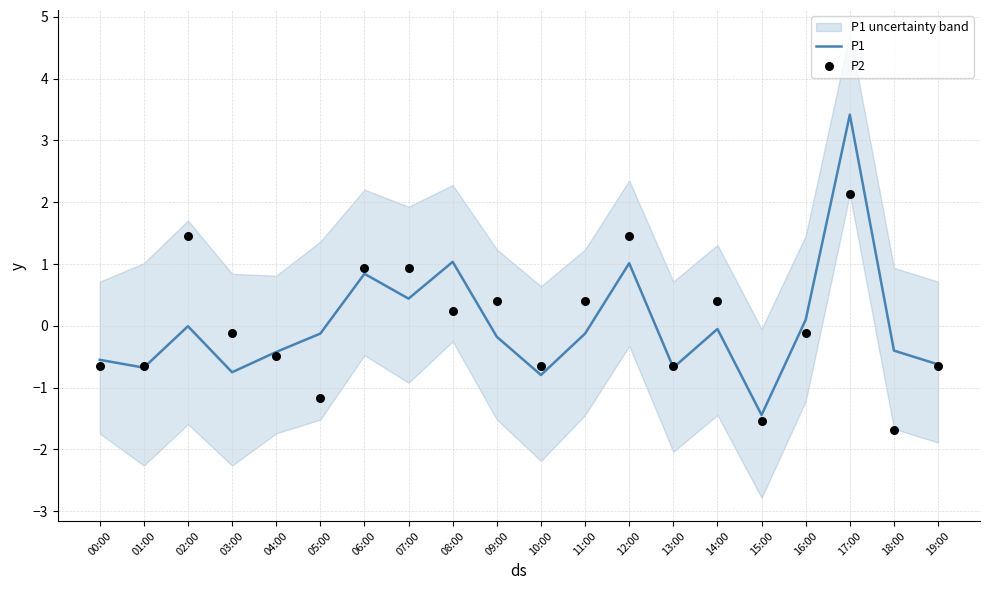

Is the value of P1 at 16:00 greater than the value of P2 at 06:00?

No